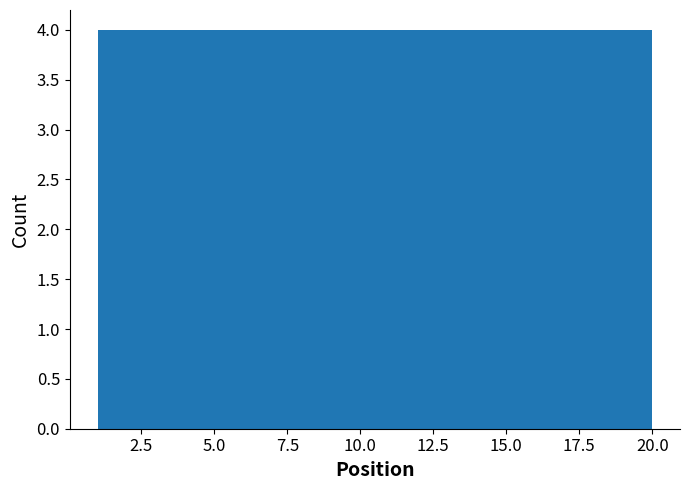

What is the height of the bar covering 16.2 to 20.0 on the x-axis? Neither the bar edges nor the heights are printed on the chart, so give them approximately, as read against the axes.

4